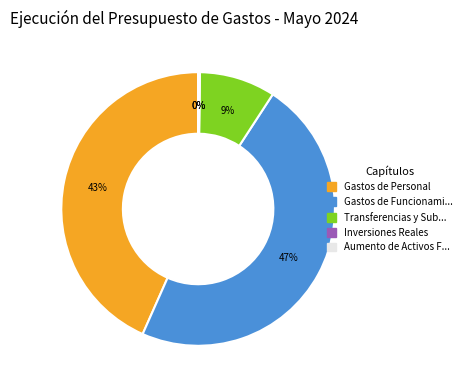

To the nearest percent, what is the average slice percentage?

20%